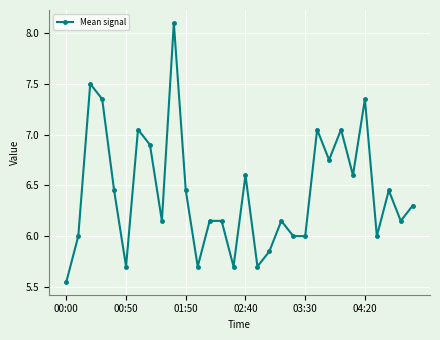

What is the difference between the maximum and second lowest values?

2.4